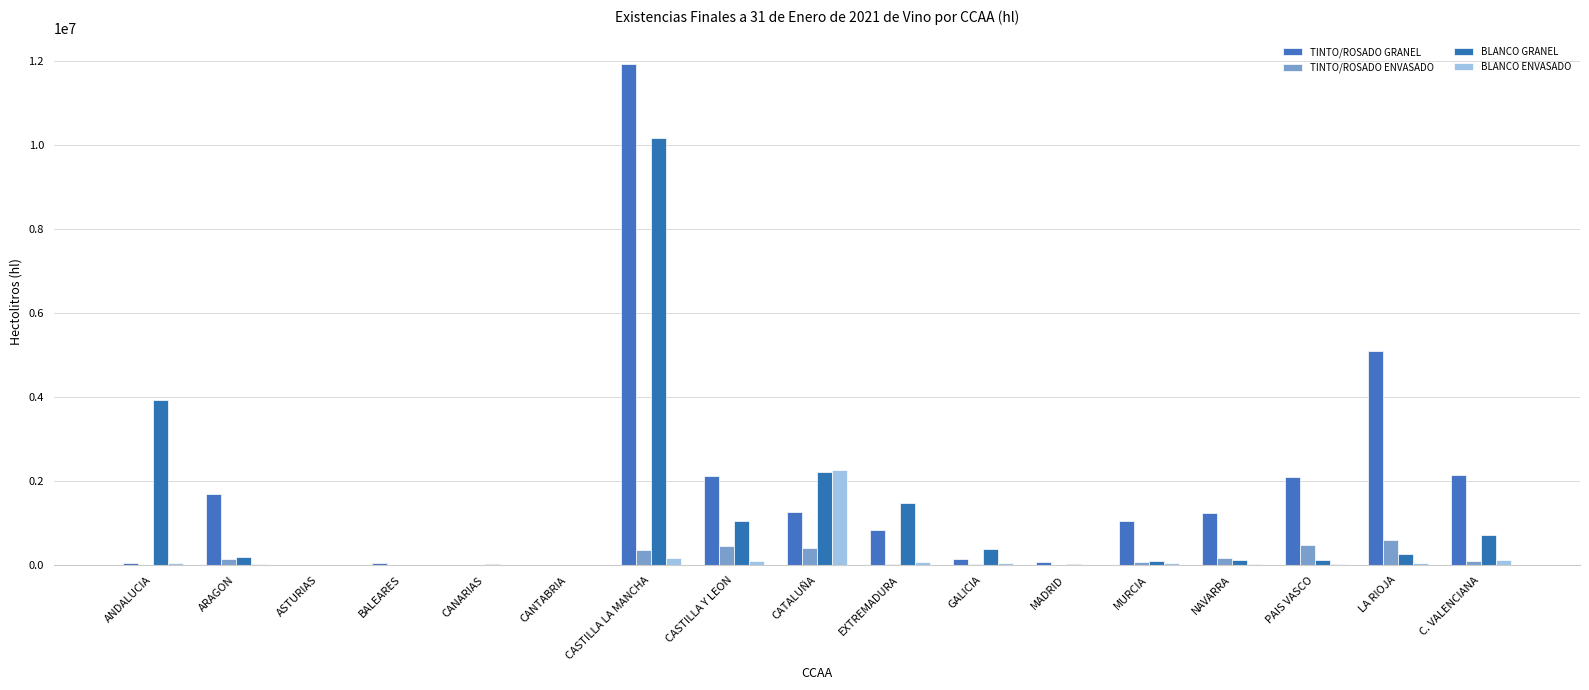

What is the label of the 8th bar from the left?

CASTILLA Y LEON